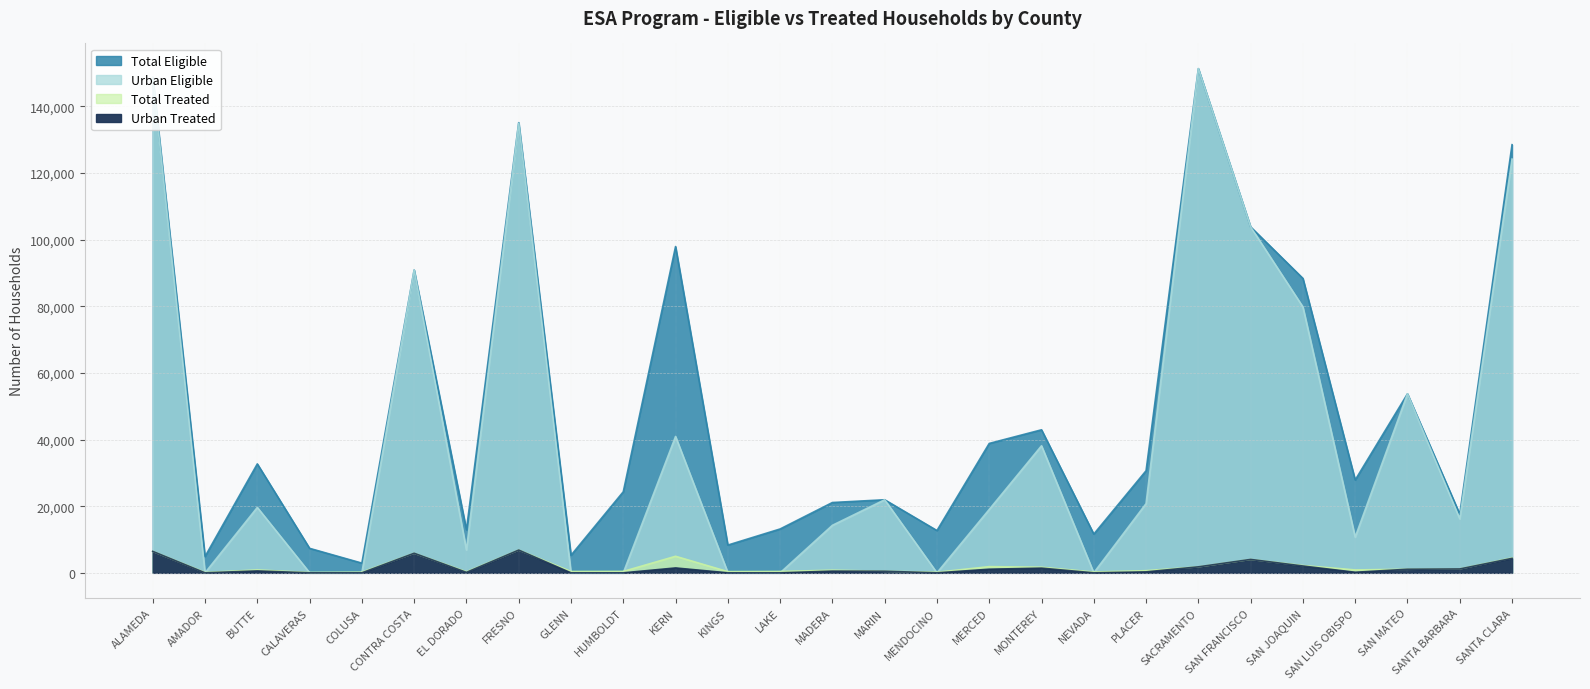

At which category does Urban Eligible reach its first local peak?

BUTTE